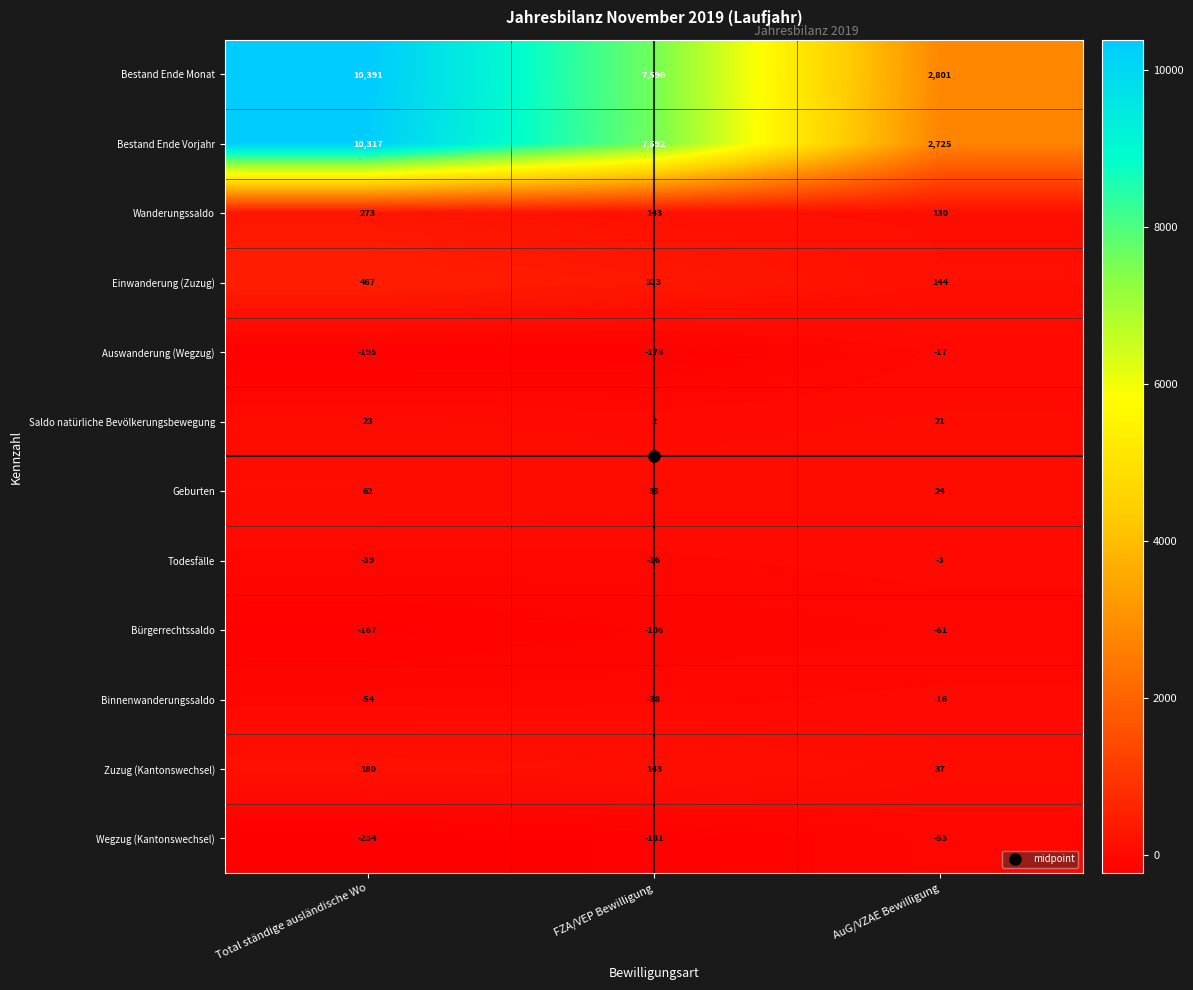

True or false: Wanderungssaldo has a value of 130 at AuG/VZAE Bewilligung.

True